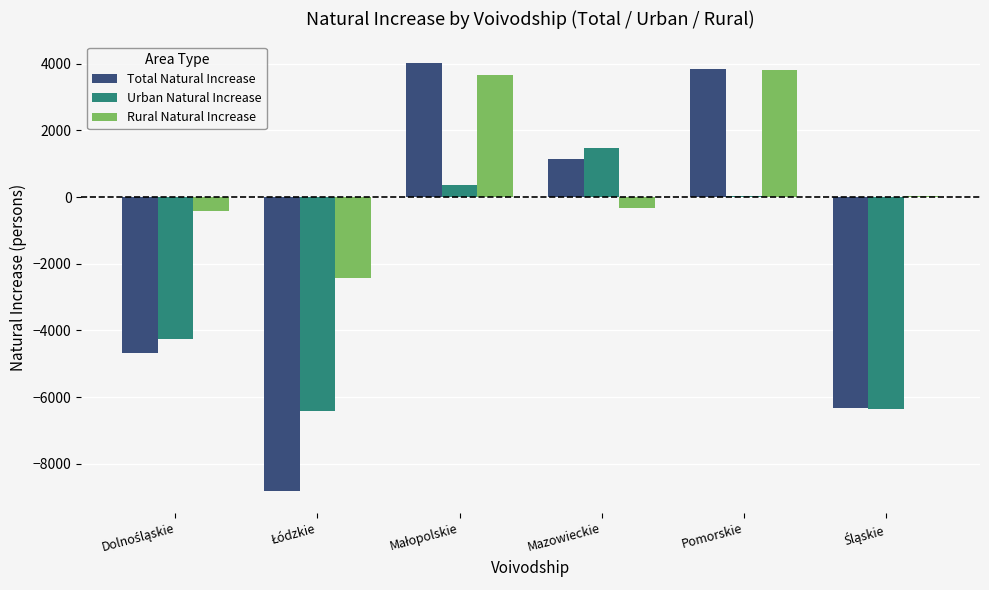

Which series has the largest total across all categories?

Rural Natural Increase